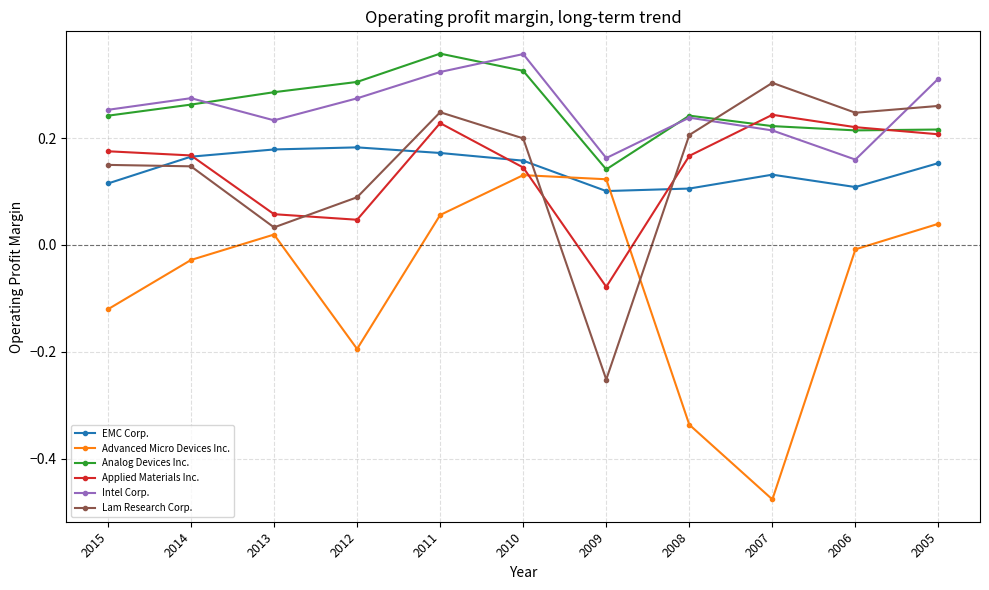

The value of EMC Corp. at 2015 is 0.1. True or false?

True